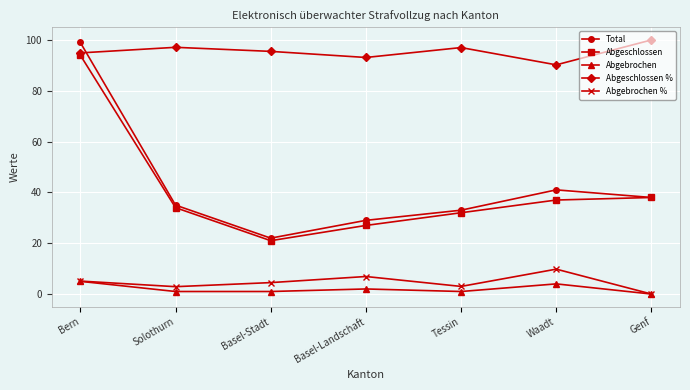

At which label does Total first exceed 35?

Bern